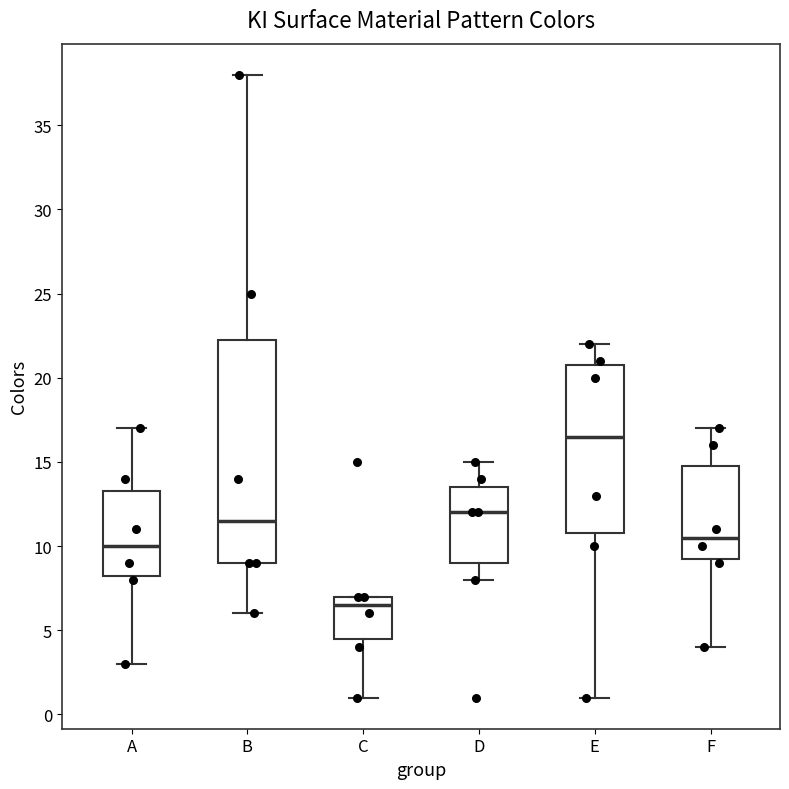

Which box has the lowest median line?

C